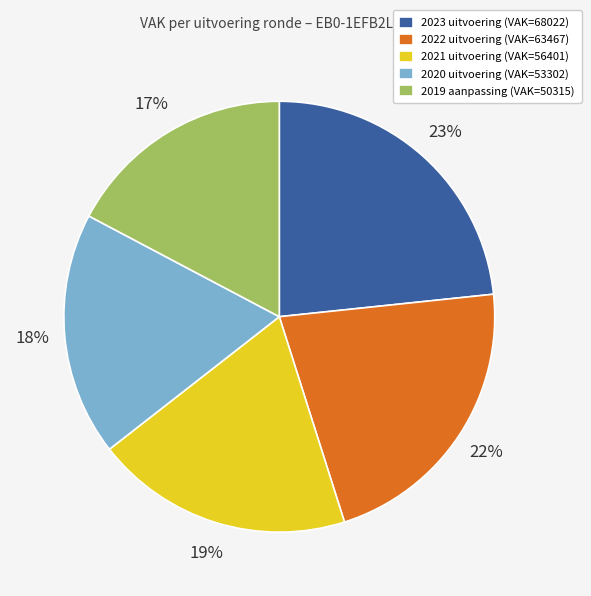

Is there a majority slice in this chart?

No